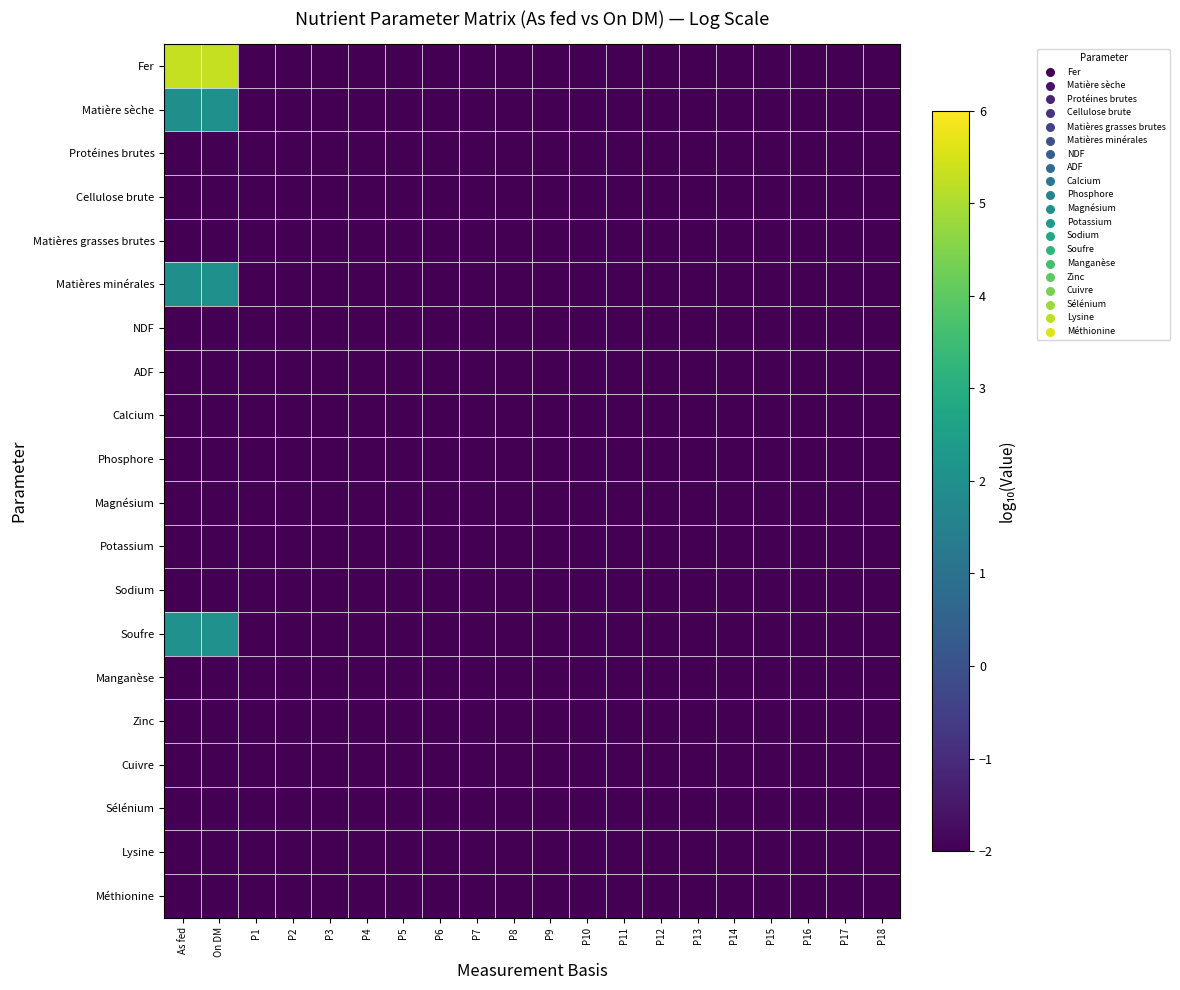

Reading left to right, extract all data points from this chart.

Fer: As fed=5.3	On DM=5.3	P1=-2.0	P2=-2.0	P3=-2.0	P4=-2.0	P5=-2.0	P6=-2.0	P7=-2.0	P8=-2.0	P9=-2.0	P10=-2.0	P11=-2.0	P12=-2.0	P13=-2.0	P14=-2.0	P15=-2.0	P16=-2.0	P17=-2.0	P18=-2.0
Matière sèche: As fed=2.0	On DM=2.0	P1=-2.0	P2=-2.0	P3=-2.0	P4=-2.0	P5=-2.0	P6=-2.0	P7=-2.0	P8=-2.0	P9=-2.0	P10=-2.0	P11=-2.0	P12=-2.0	P13=-2.0	P14=-2.0	P15=-2.0	P16=-2.0	P17=-2.0	P18=-2.0
Protéines brutes: As fed=-2.0	On DM=-2.0	P1=-2.0	P2=-2.0	P3=-2.0	P4=-2.0	P5=-2.0	P6=-2.0	P7=-2.0	P8=-2.0	P9=-2.0	P10=-2.0	P11=-2.0	P12=-2.0	P13=-2.0	P14=-2.0	P15=-2.0	P16=-2.0	P17=-2.0	P18=-2.0
Cellulose brute: As fed=-2.0	On DM=-2.0	P1=-2.0	P2=-2.0	P3=-2.0	P4=-2.0	P5=-2.0	P6=-2.0	P7=-2.0	P8=-2.0	P9=-2.0	P10=-2.0	P11=-2.0	P12=-2.0	P13=-2.0	P14=-2.0	P15=-2.0	P16=-2.0	P17=-2.0	P18=-2.0
Matières grasses brutes: As fed=-2.0	On DM=-2.0	P1=-2.0	P2=-2.0	P3=-2.0	P4=-2.0	P5=-2.0	P6=-2.0	P7=-2.0	P8=-2.0	P9=-2.0	P10=-2.0	P11=-2.0	P12=-2.0	P13=-2.0	P14=-2.0	P15=-2.0	P16=-2.0	P17=-2.0	P18=-2.0
Matières minérales: As fed=2.0	On DM=2.0	P1=-2.0	P2=-2.0	P3=-2.0	P4=-2.0	P5=-2.0	P6=-2.0	P7=-2.0	P8=-2.0	P9=-2.0	P10=-2.0	P11=-2.0	P12=-2.0	P13=-2.0	P14=-2.0	P15=-2.0	P16=-2.0	P17=-2.0	P18=-2.0
NDF: As fed=-2.0	On DM=-2.0	P1=-2.0	P2=-2.0	P3=-2.0	P4=-2.0	P5=-2.0	P6=-2.0	P7=-2.0	P8=-2.0	P9=-2.0	P10=-2.0	P11=-2.0	P12=-2.0	P13=-2.0	P14=-2.0	P15=-2.0	P16=-2.0	P17=-2.0	P18=-2.0
ADF: As fed=-2.0	On DM=-2.0	P1=-2.0	P2=-2.0	P3=-2.0	P4=-2.0	P5=-2.0	P6=-2.0	P7=-2.0	P8=-2.0	P9=-2.0	P10=-2.0	P11=-2.0	P12=-2.0	P13=-2.0	P14=-2.0	P15=-2.0	P16=-2.0	P17=-2.0	P18=-2.0
Calcium: As fed=-2.0	On DM=-2.0	P1=-2.0	P2=-2.0	P3=-2.0	P4=-2.0	P5=-2.0	P6=-2.0	P7=-2.0	P8=-2.0	P9=-2.0	P10=-2.0	P11=-2.0	P12=-2.0	P13=-2.0	P14=-2.0	P15=-2.0	P16=-2.0	P17=-2.0	P18=-2.0
Phosphore: As fed=-2.0	On DM=-2.0	P1=-2.0	P2=-2.0	P3=-2.0	P4=-2.0	P5=-2.0	P6=-2.0	P7=-2.0	P8=-2.0	P9=-2.0	P10=-2.0	P11=-2.0	P12=-2.0	P13=-2.0	P14=-2.0	P15=-2.0	P16=-2.0	P17=-2.0	P18=-2.0
Magnésium: As fed=-2.0	On DM=-2.0	P1=-2.0	P2=-2.0	P3=-2.0	P4=-2.0	P5=-2.0	P6=-2.0	P7=-2.0	P8=-2.0	P9=-2.0	P10=-2.0	P11=-2.0	P12=-2.0	P13=-2.0	P14=-2.0	P15=-2.0	P16=-2.0	P17=-2.0	P18=-2.0
Potassium: As fed=-2.0	On DM=-2.0	P1=-2.0	P2=-2.0	P3=-2.0	P4=-2.0	P5=-2.0	P6=-2.0	P7=-2.0	P8=-2.0	P9=-2.0	P10=-2.0	P11=-2.0	P12=-2.0	P13=-2.0	P14=-2.0	P15=-2.0	P16=-2.0	P17=-2.0	P18=-2.0
Sodium: As fed=-2.0	On DM=-2.0	P1=-2.0	P2=-2.0	P3=-2.0	P4=-2.0	P5=-2.0	P6=-2.0	P7=-2.0	P8=-2.0	P9=-2.0	P10=-2.0	P11=-2.0	P12=-2.0	P13=-2.0	P14=-2.0	P15=-2.0	P16=-2.0	P17=-2.0	P18=-2.0
Soufre: As fed=2.1	On DM=2.1	P1=-2.0	P2=-2.0	P3=-2.0	P4=-2.0	P5=-2.0	P6=-2.0	P7=-2.0	P8=-2.0	P9=-2.0	P10=-2.0	P11=-2.0	P12=-2.0	P13=-2.0	P14=-2.0	P15=-2.0	P16=-2.0	P17=-2.0	P18=-2.0
Manganèse: As fed=-2.0	On DM=-2.0	P1=-2.0	P2=-2.0	P3=-2.0	P4=-2.0	P5=-2.0	P6=-2.0	P7=-2.0	P8=-2.0	P9=-2.0	P10=-2.0	P11=-2.0	P12=-2.0	P13=-2.0	P14=-2.0	P15=-2.0	P16=-2.0	P17=-2.0	P18=-2.0
Zinc: As fed=-2.0	On DM=-2.0	P1=-2.0	P2=-2.0	P3=-2.0	P4=-2.0	P5=-2.0	P6=-2.0	P7=-2.0	P8=-2.0	P9=-2.0	P10=-2.0	P11=-2.0	P12=-2.0	P13=-2.0	P14=-2.0	P15=-2.0	P16=-2.0	P17=-2.0	P18=-2.0
Cuivre: As fed=-2.0	On DM=-2.0	P1=-2.0	P2=-2.0	P3=-2.0	P4=-2.0	P5=-2.0	P6=-2.0	P7=-2.0	P8=-2.0	P9=-2.0	P10=-2.0	P11=-2.0	P12=-2.0	P13=-2.0	P14=-2.0	P15=-2.0	P16=-2.0	P17=-2.0	P18=-2.0
Sélénium: As fed=-2.0	On DM=-2.0	P1=-2.0	P2=-2.0	P3=-2.0	P4=-2.0	P5=-2.0	P6=-2.0	P7=-2.0	P8=-2.0	P9=-2.0	P10=-2.0	P11=-2.0	P12=-2.0	P13=-2.0	P14=-2.0	P15=-2.0	P16=-2.0	P17=-2.0	P18=-2.0
Lysine: As fed=-2.0	On DM=-2.0	P1=-2.0	P2=-2.0	P3=-2.0	P4=-2.0	P5=-2.0	P6=-2.0	P7=-2.0	P8=-2.0	P9=-2.0	P10=-2.0	P11=-2.0	P12=-2.0	P13=-2.0	P14=-2.0	P15=-2.0	P16=-2.0	P17=-2.0	P18=-2.0
Méthionine: As fed=-2.0	On DM=-2.0	P1=-2.0	P2=-2.0	P3=-2.0	P4=-2.0	P5=-2.0	P6=-2.0	P7=-2.0	P8=-2.0	P9=-2.0	P10=-2.0	P11=-2.0	P12=-2.0	P13=-2.0	P14=-2.0	P15=-2.0	P16=-2.0	P17=-2.0	P18=-2.0